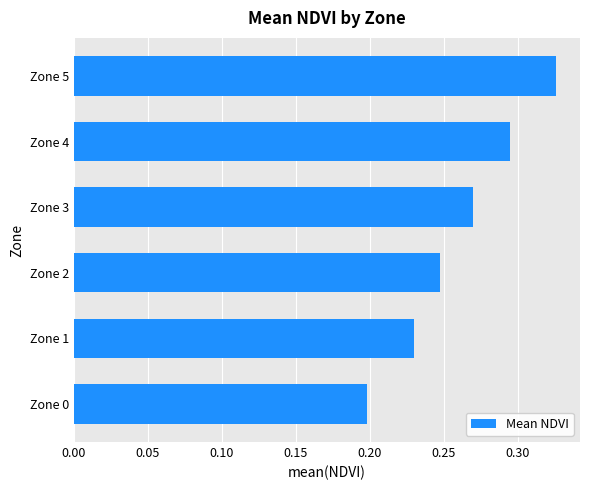

Rank the categories by value from highest to lowest.

Zone 5, Zone 4, Zone 3, Zone 2, Zone 1, Zone 0